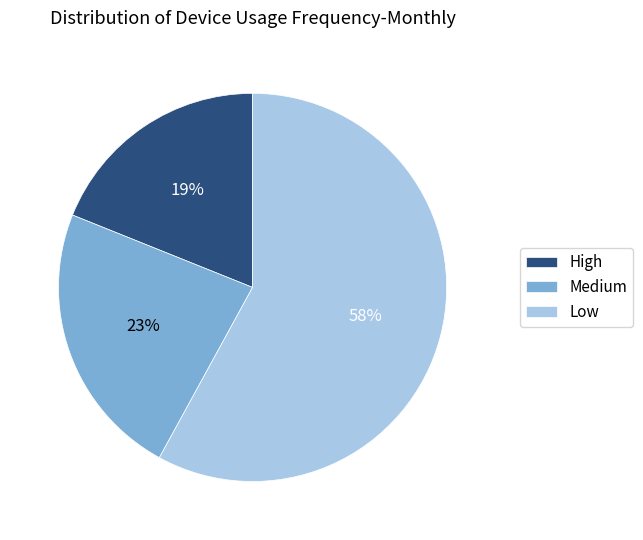

What is the ratio of the value at Low to the value at High?

3.1